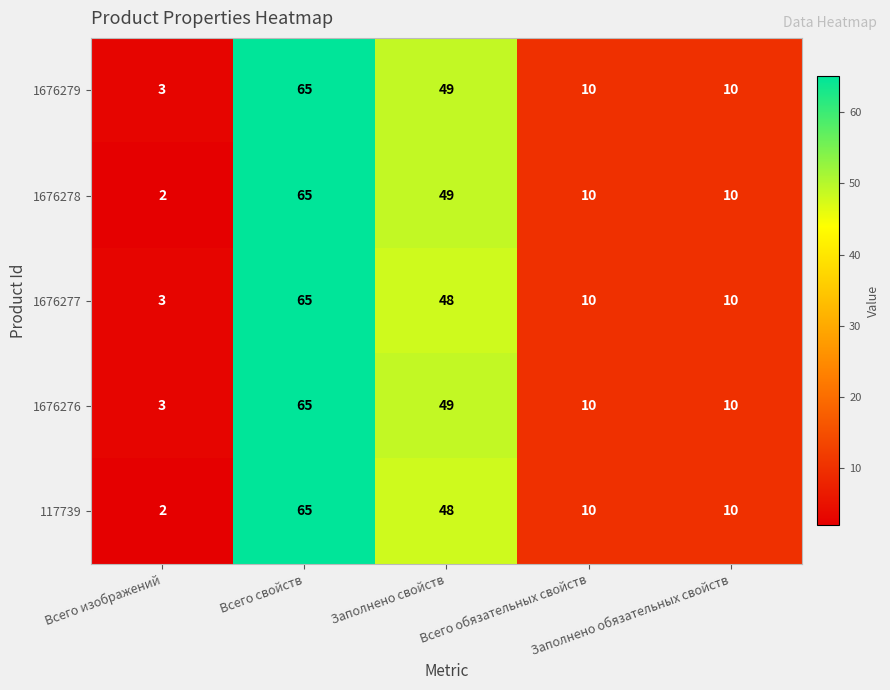

What is the difference between the maximum and second lowest values in the 1676278 series?

55